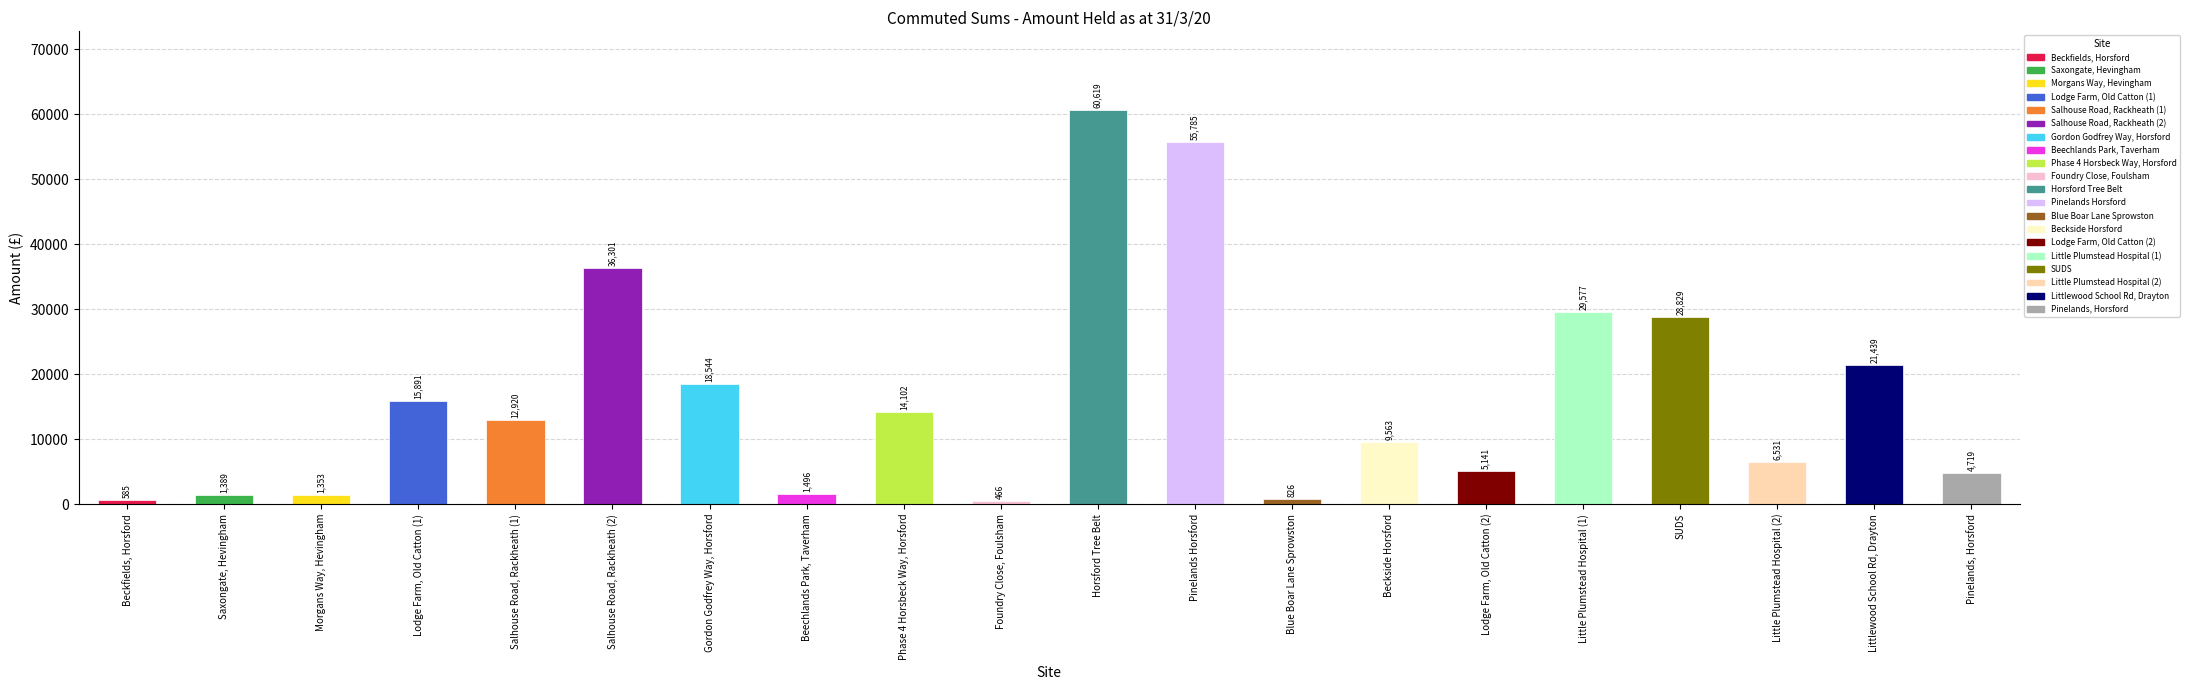

What is the ratio of the value at Little Plumstead Hospital (1) to the value at Beckfields, Horsford?

50.6